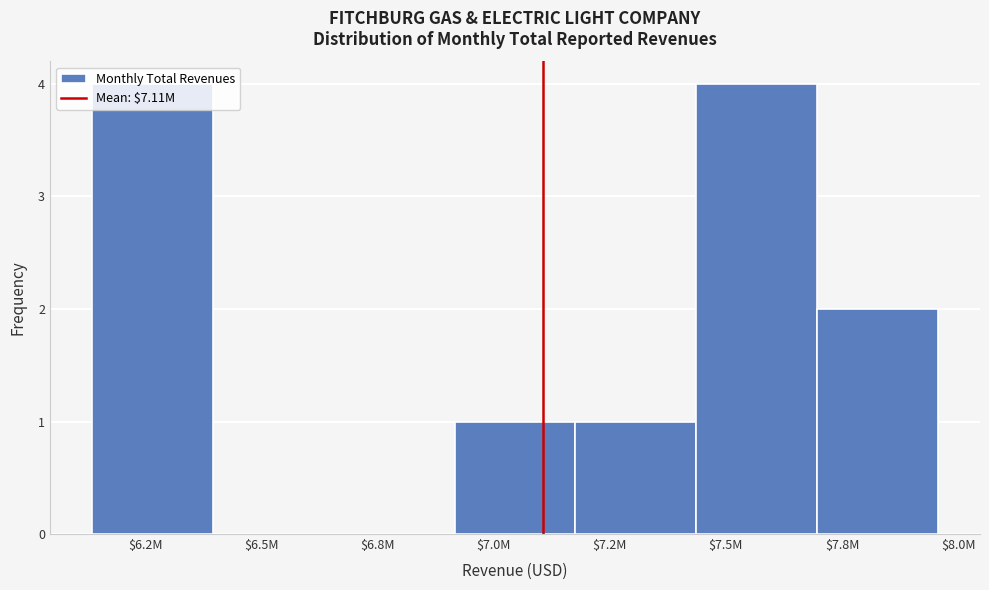

What is the greatest value displayed?

4